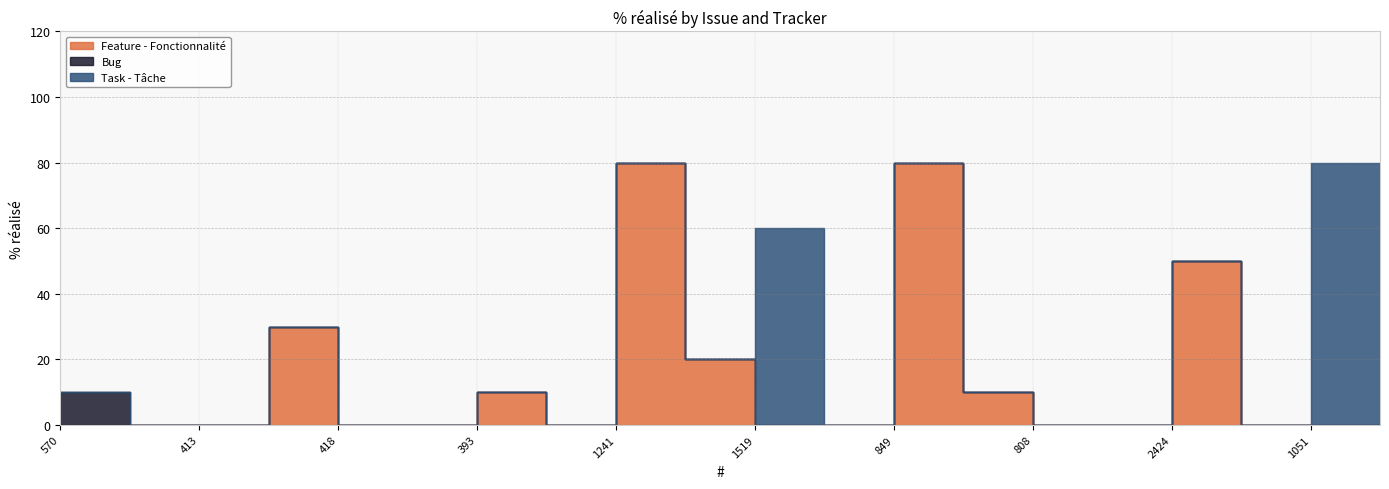

List the series in order of their overall mean, highest first.

Feature - Fonctionnalité, Task - Tâche, Bug